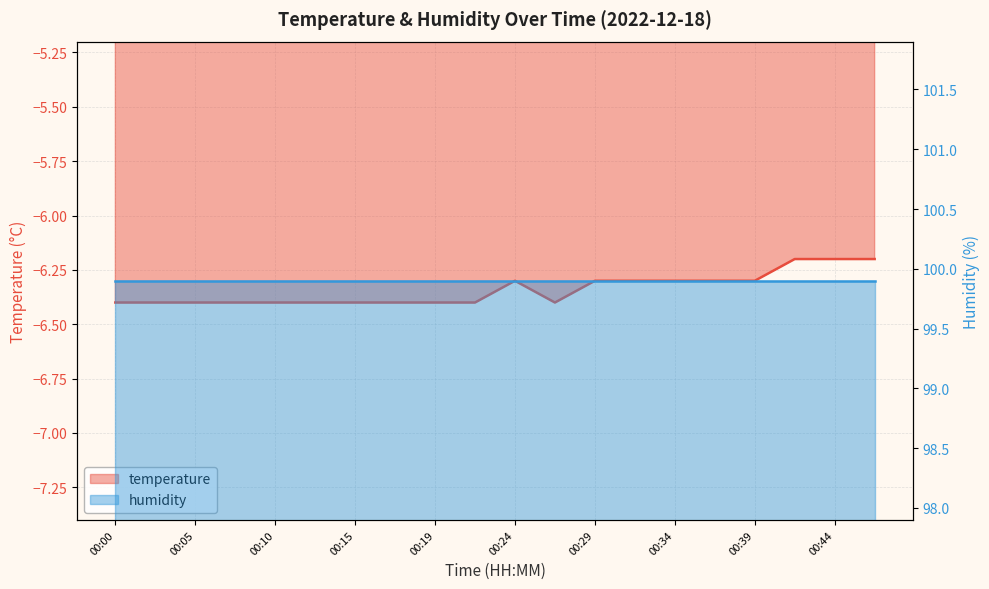

What is the smallest value displayed?

-6.4